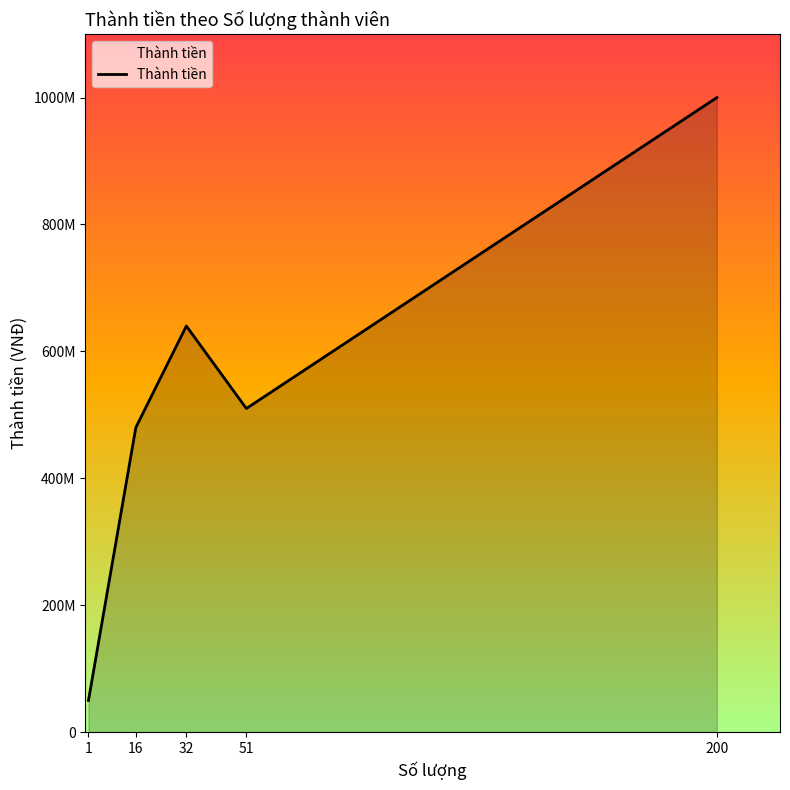

What is the change in value from 1 to 200?

+950000000